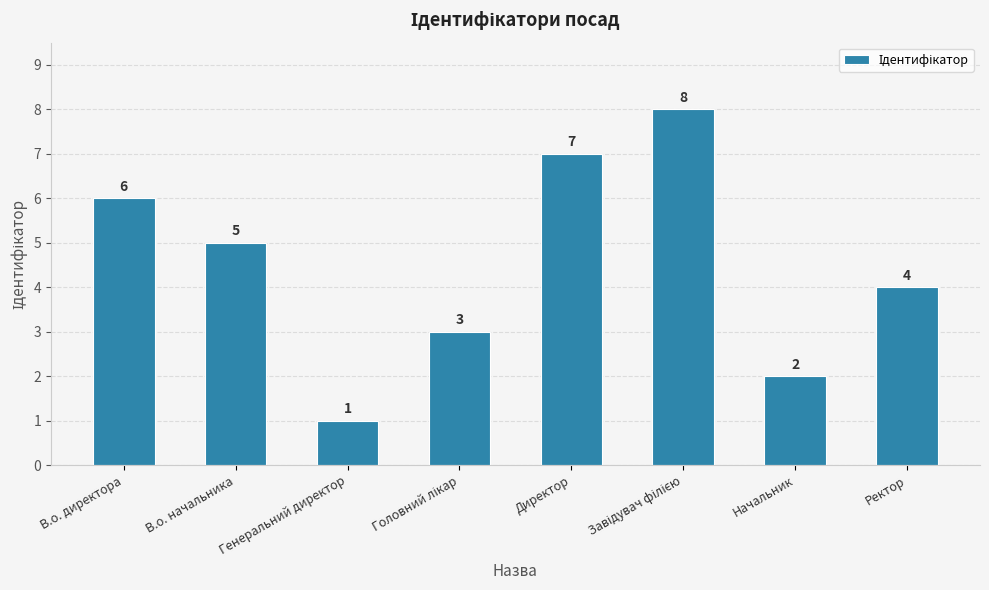

What value does the data have at Начальник?

2